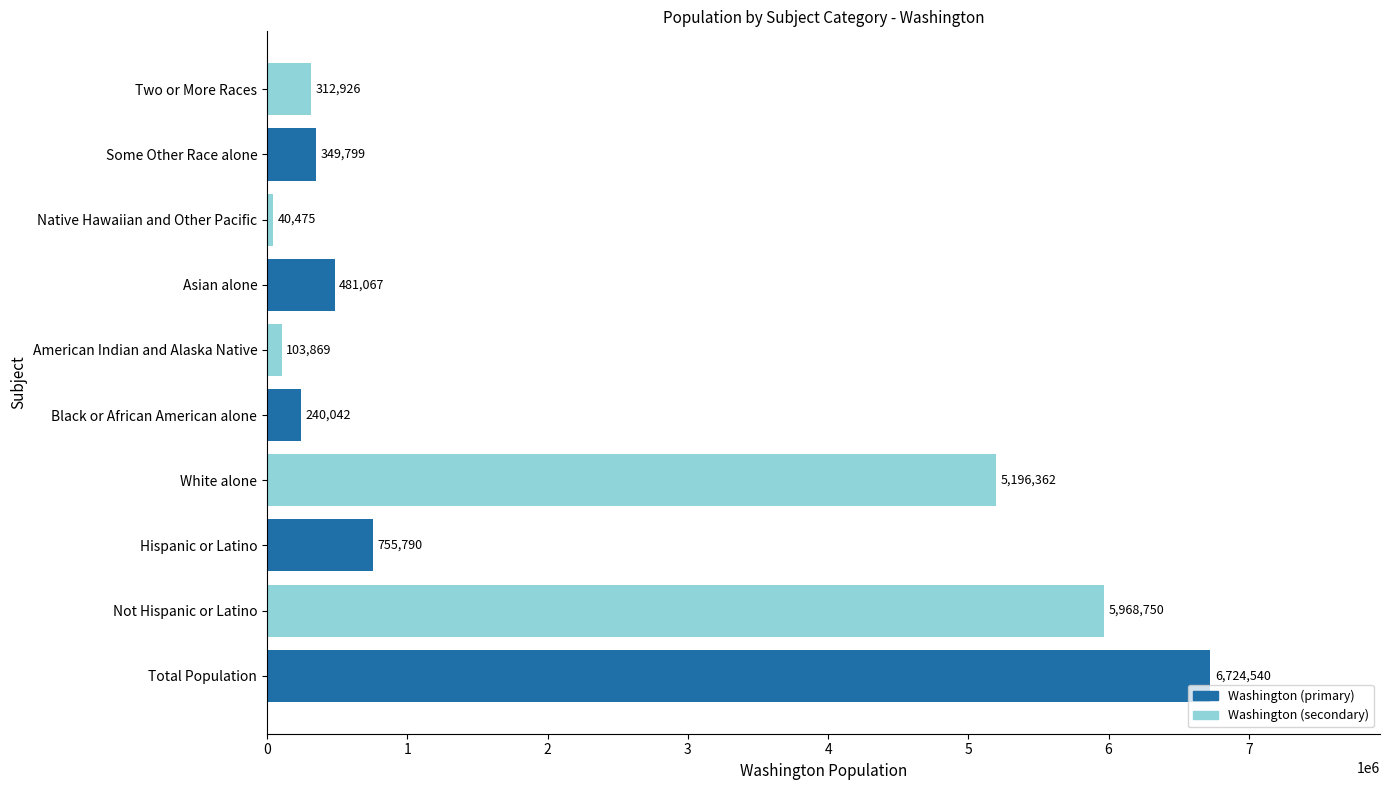

Rank the categories by value from lowest to highest.

Native Hawaiian and Other Pacific, American Indian and Alaska Native, Black or African American alone, Two or More Races, Some Other Race alone, Asian alone, Hispanic or Latino, White alone, Not Hispanic or Latino, Total Population